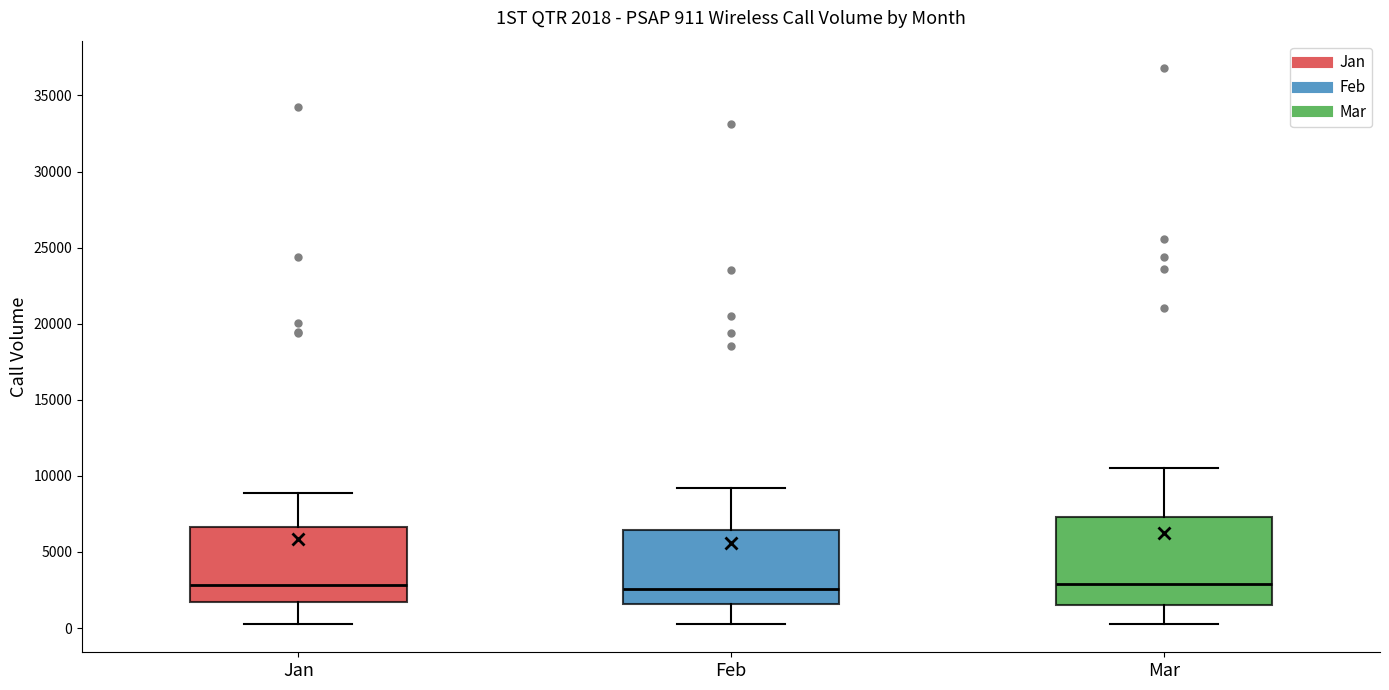

Comparing the boxes themselves (not the whiskers), which one is the tallest?

Mar